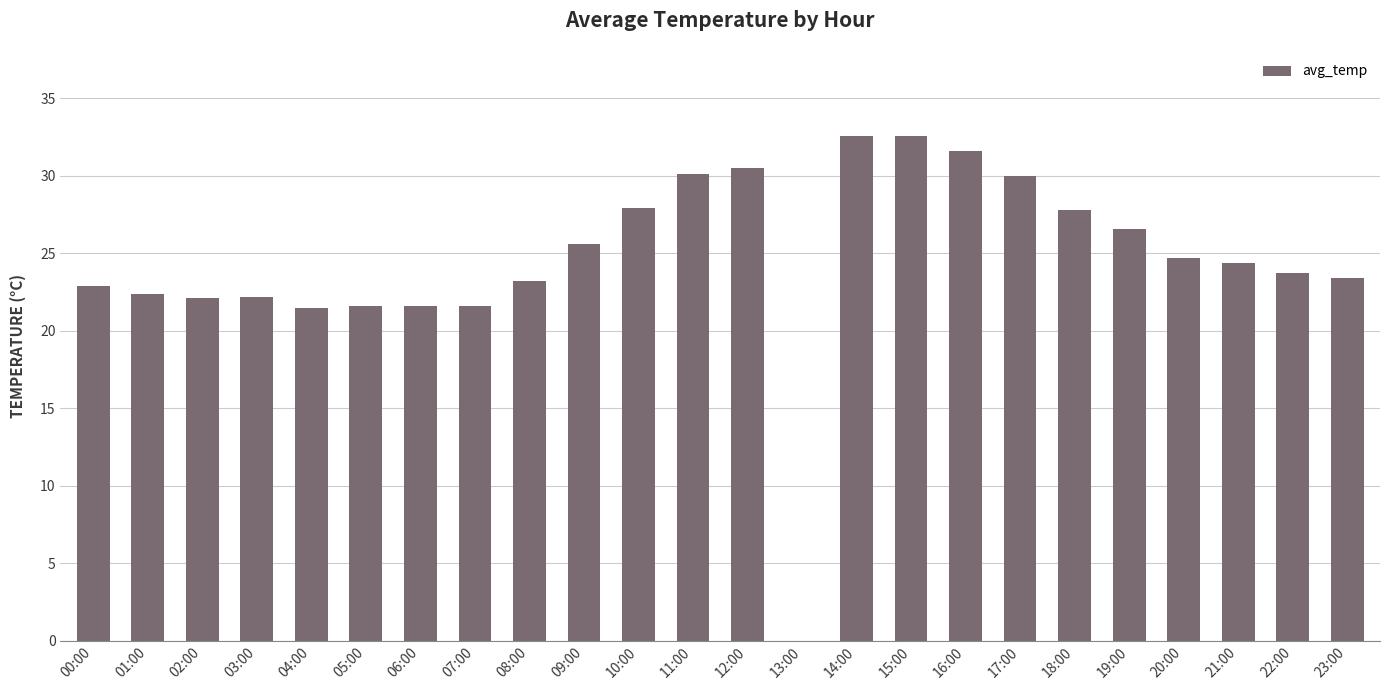

How many positive values are there?

23